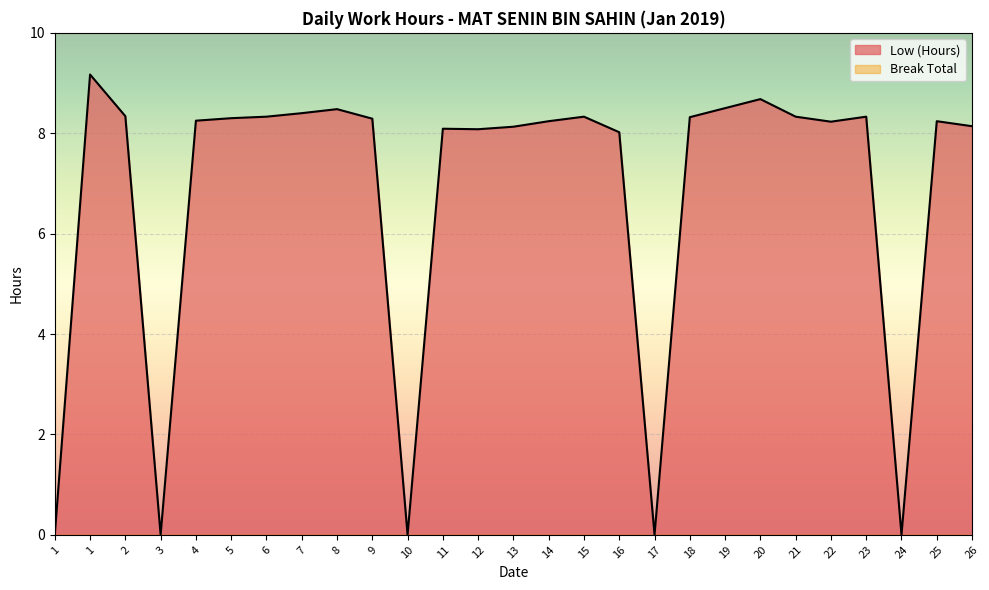

What is the difference between the second highest and minimum values?

8.7